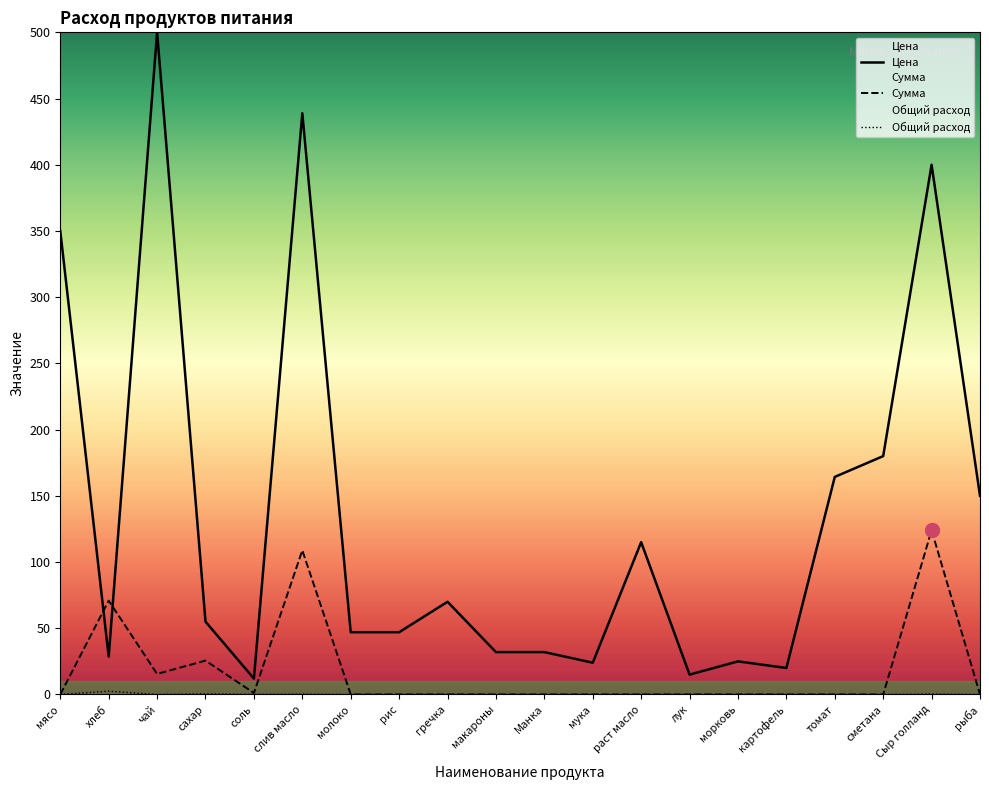

How many lines are shown in the chart?

3